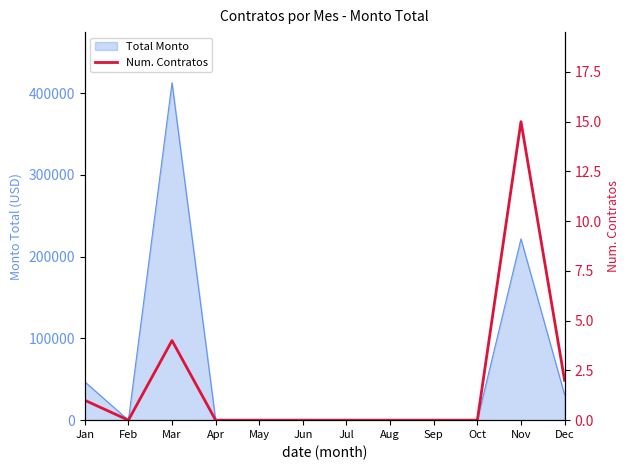

How many points are higher than both their immediate neighbors (excluding endpoints)?

2